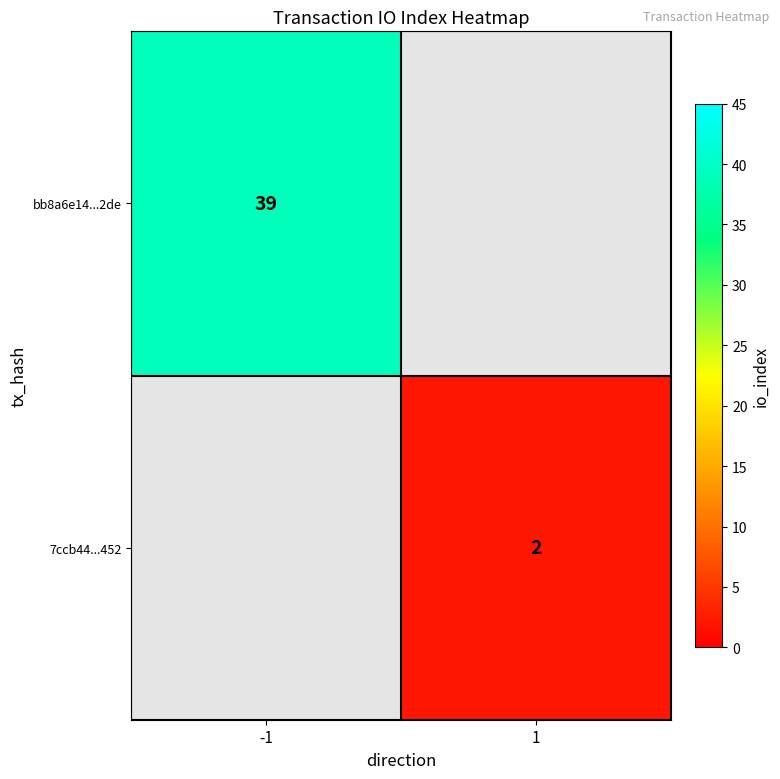

At which category does the chart reach its peak across all series?

-1